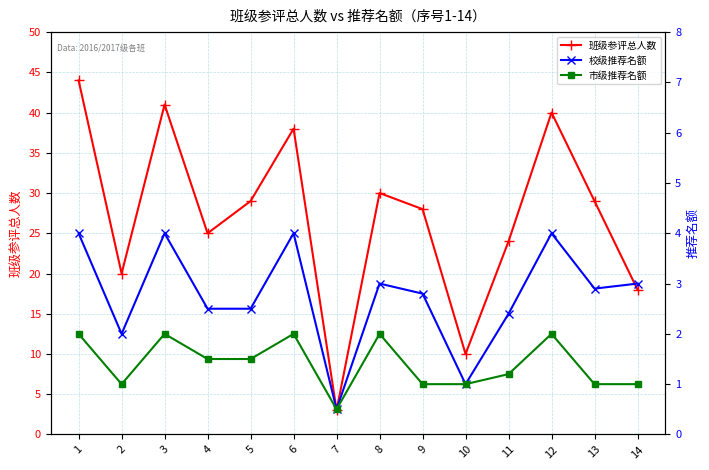

What is the difference between the maximum and minimum values in the 班级参评总人数 series?

41